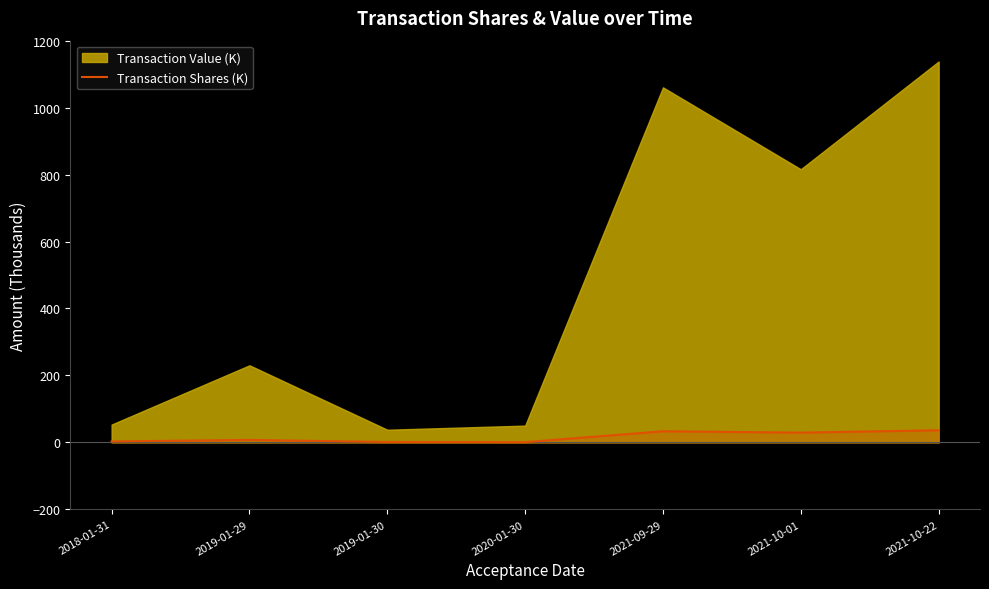

What is the difference between the values at 2021-10-22 and 2020-01-30?

35.5